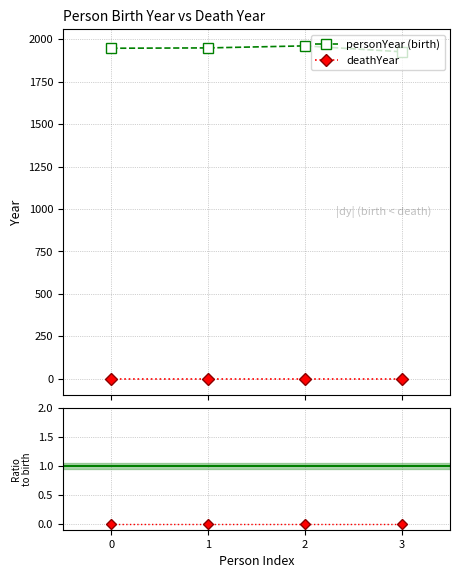

At which category is the sum across all series the highest?

2